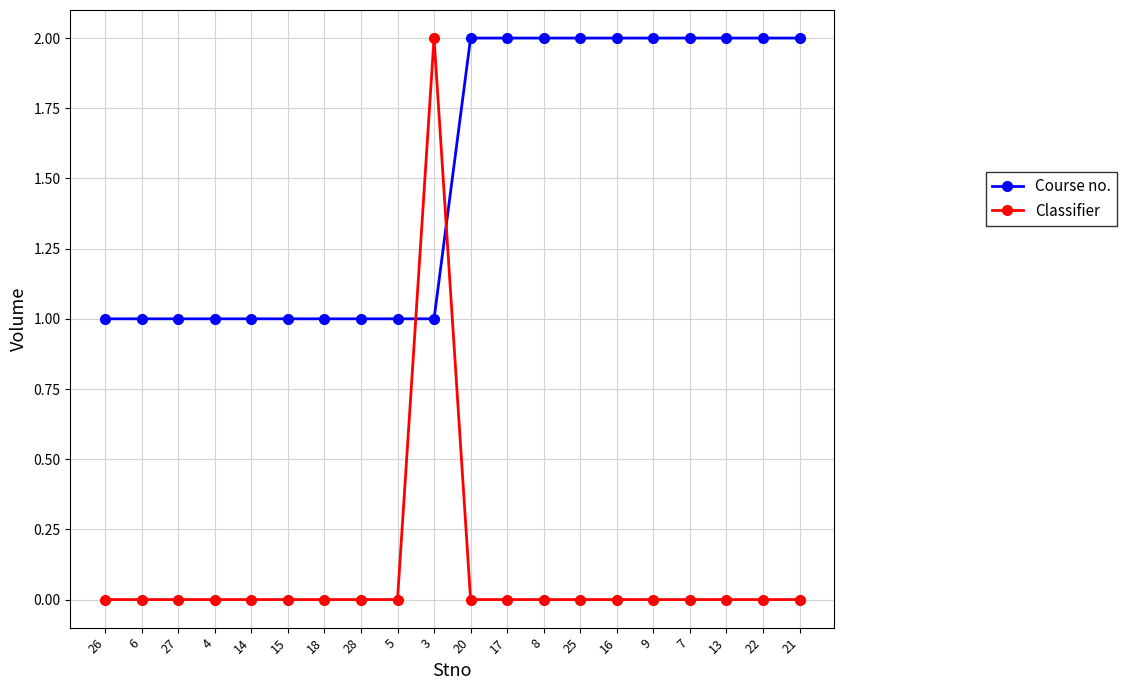

What are all the series names shown in the legend?

Course no., Classifier